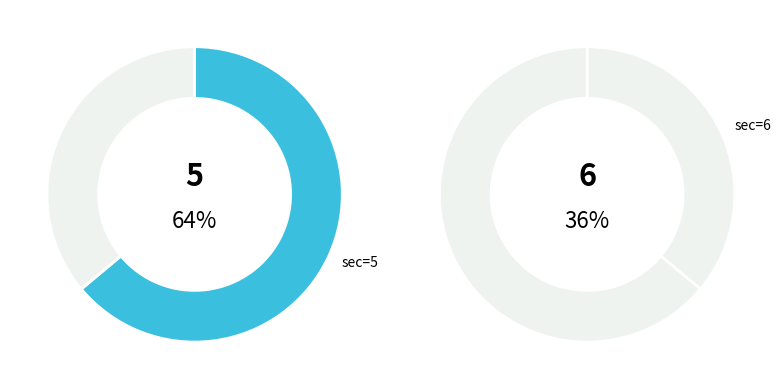

To the nearest percent, what is the combined percentage of 5 and 6?

100%